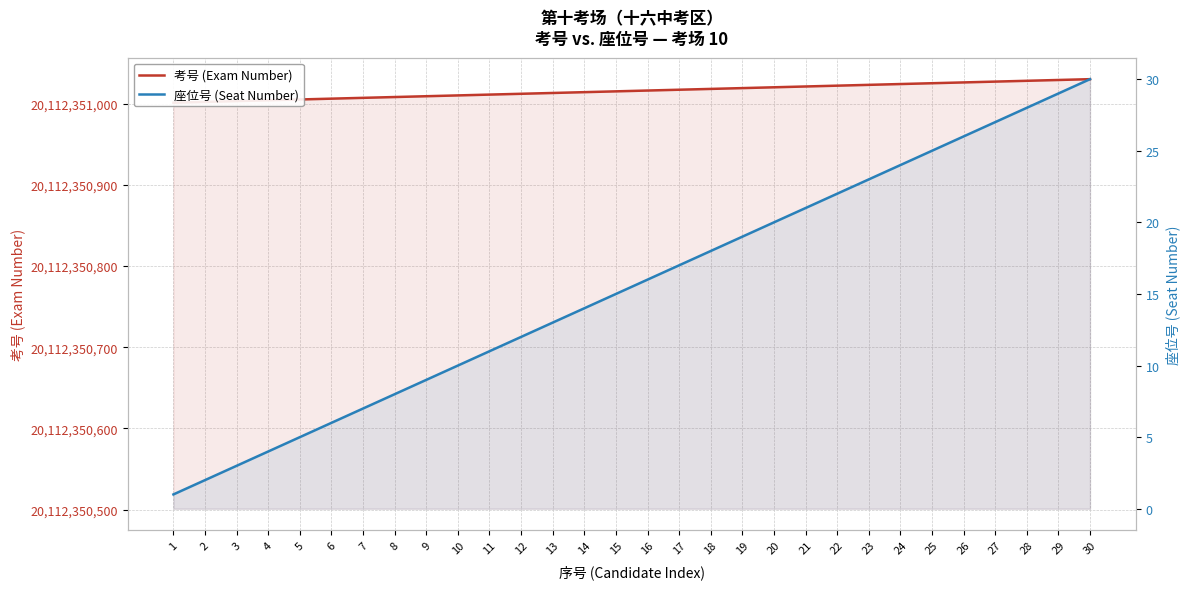

Which category has the highest value across all series?

30